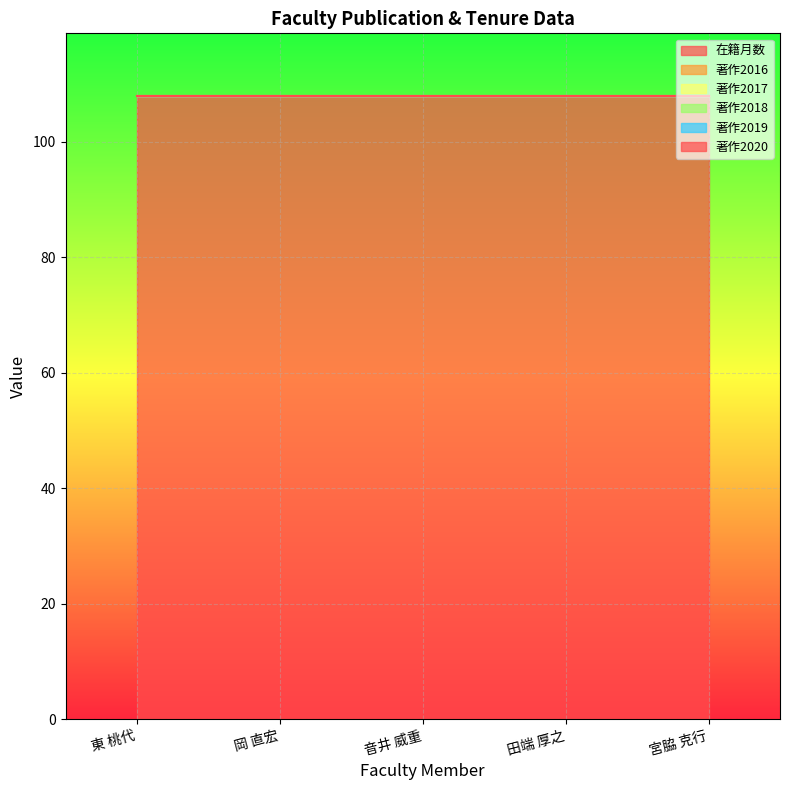

List the labels in order of 著作2016 value, largest first.

東 桃代, 岡 直宏, 音井 威重, 田端 厚之, 宮脇 克行